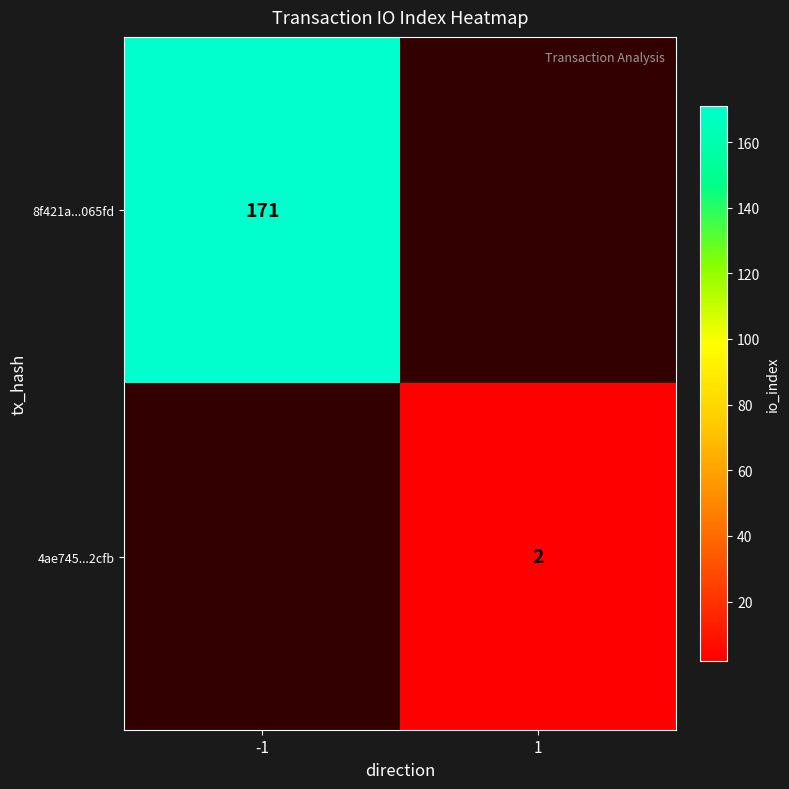

Is it true that 4ae745...2cfb equals 2 at 1?

True